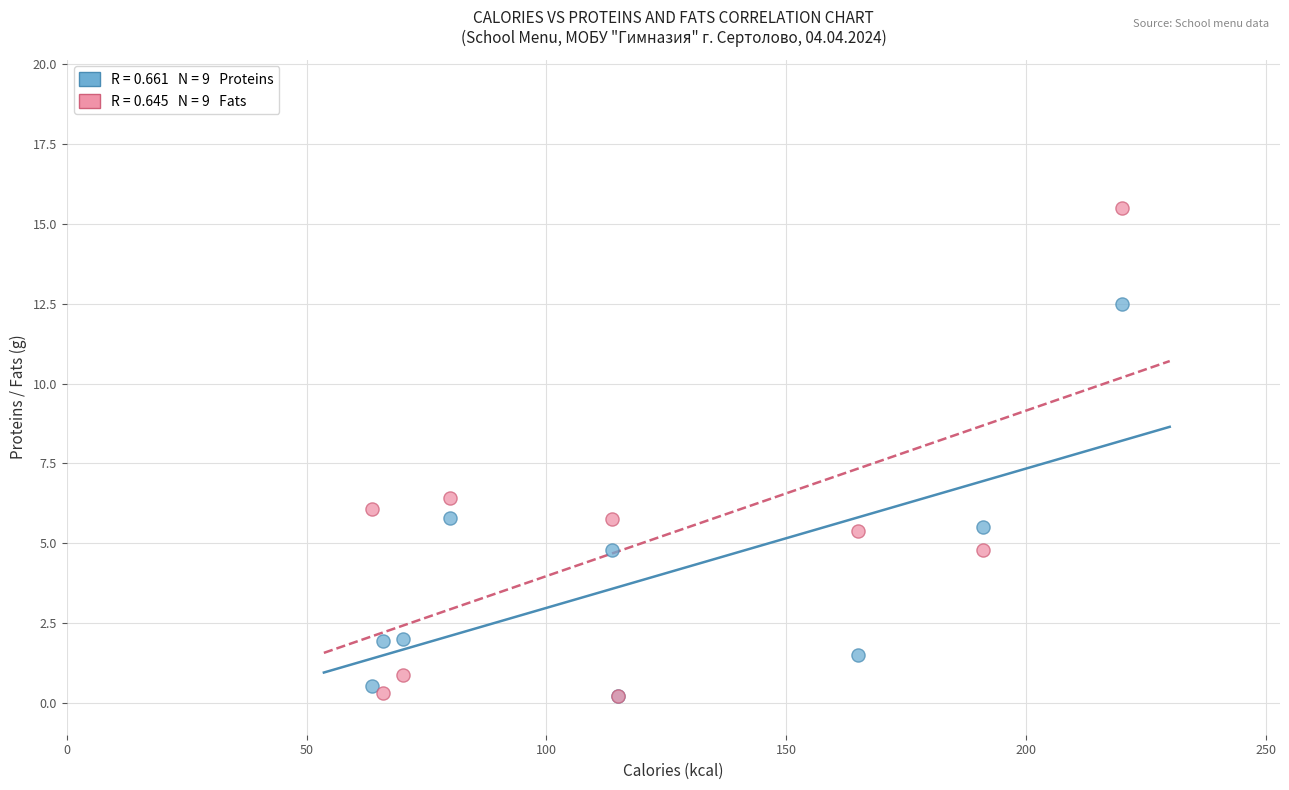

Across all series, what Y value is closest to 7?

6.4